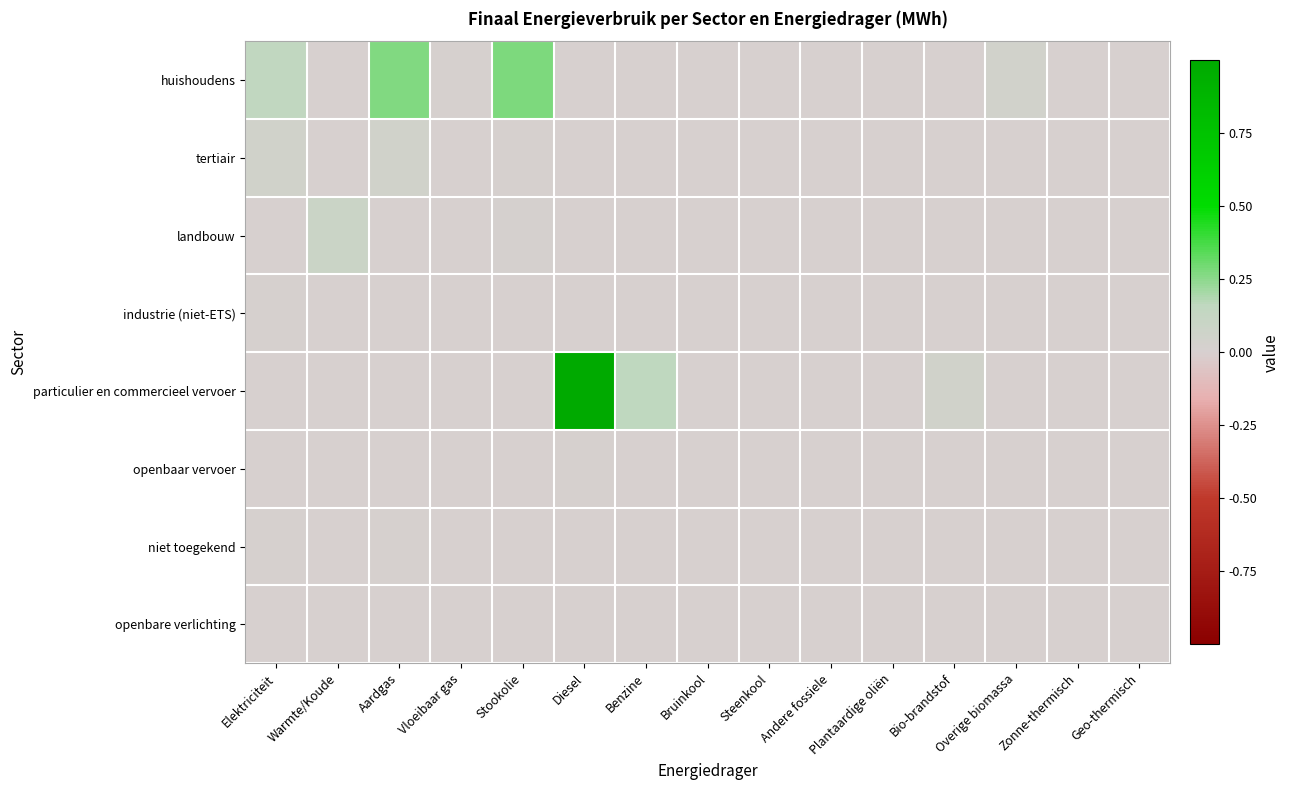

Which series has the widest spread of values?

particulier en commercieel vervoer